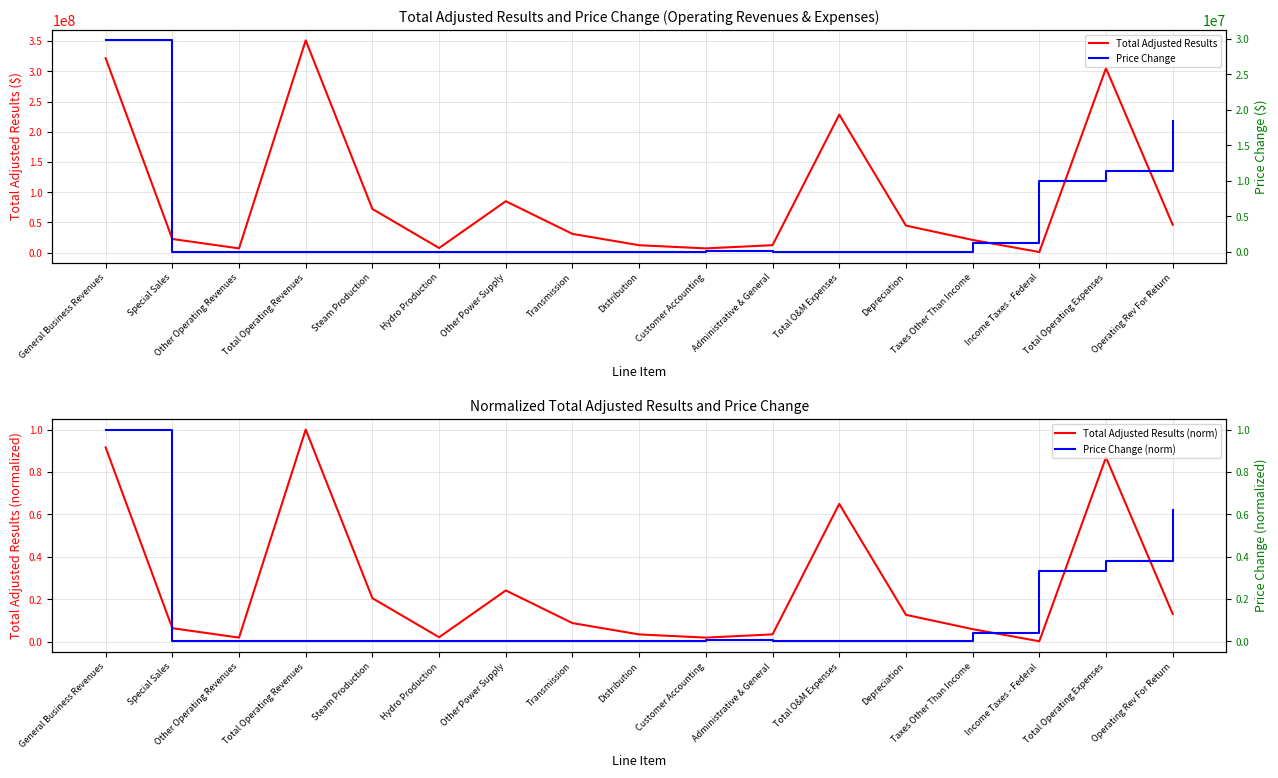

How many data points does each series have?

17